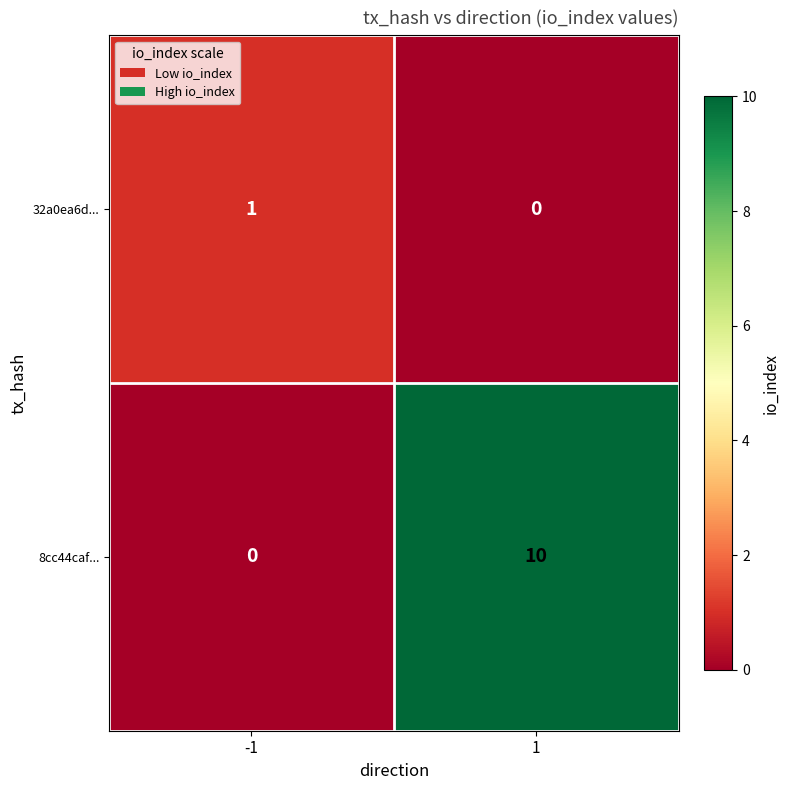

Rank the series by their average value, from lowest to highest.

32a0ea6d..., 8cc44caf...